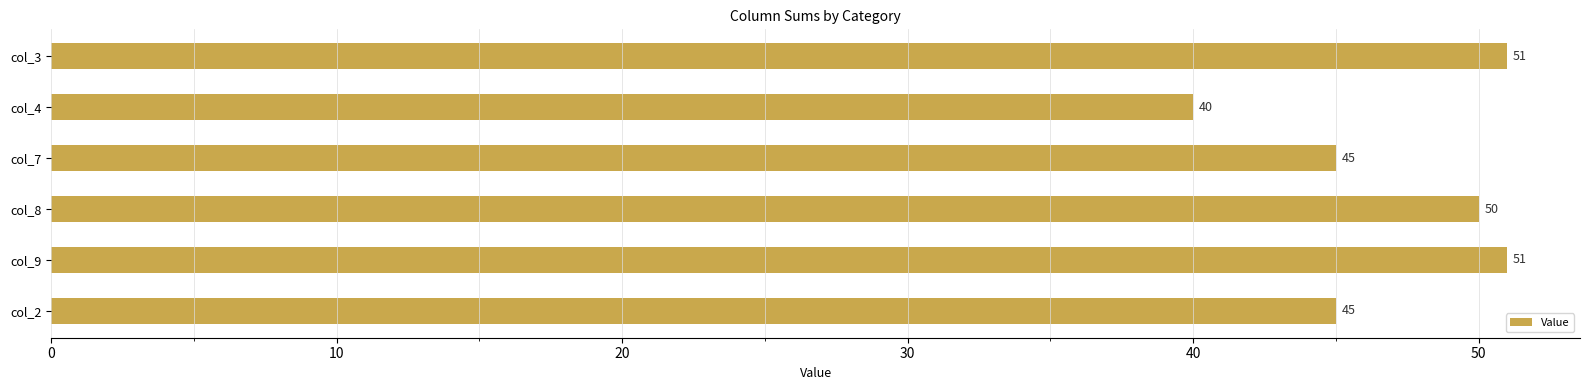

Reading bottom to top, list all the values displayed in this chart.

45	51	50	45	40	51